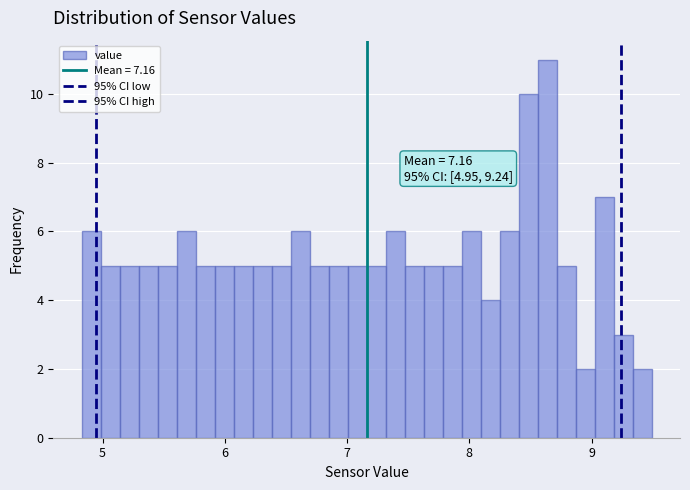

Read against the x-axis, roughly where is the centre of the tallest bar?

8.6